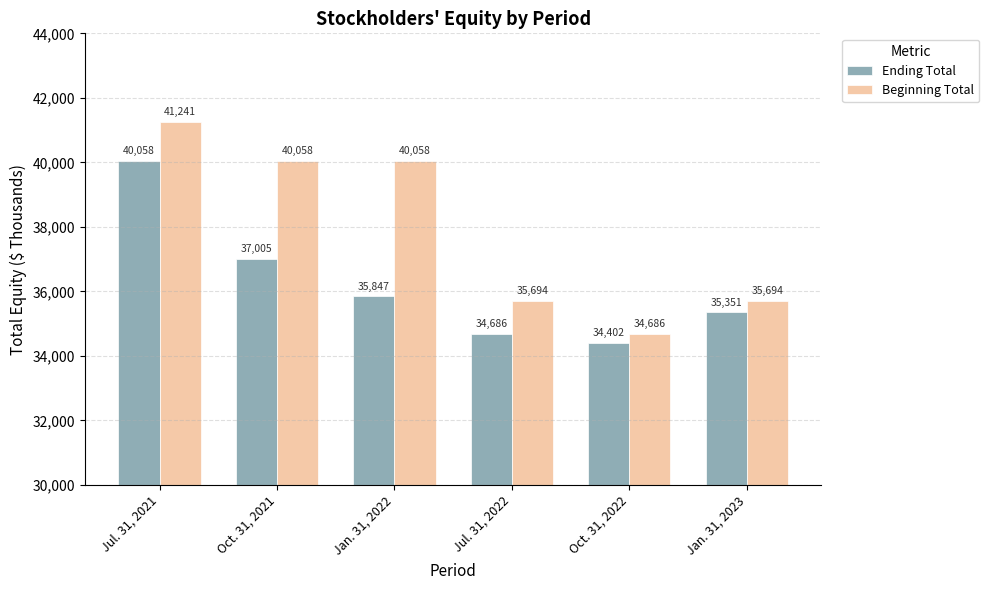

List the series in order of their overall mean, highest first.

Beginning Total, Ending Total